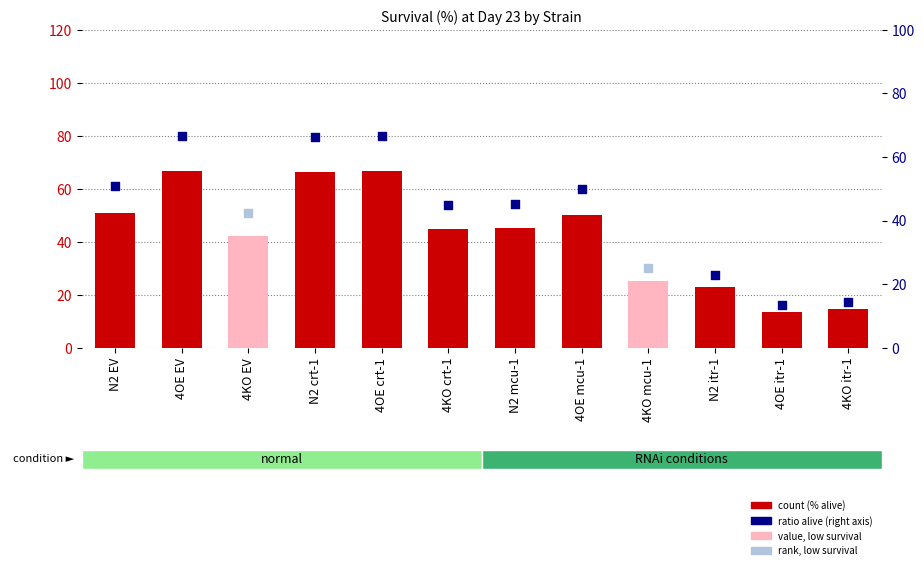

Approximately how many times larger is the value at 4OE mcu-1 compared to 4KO mcu-1?

2.0